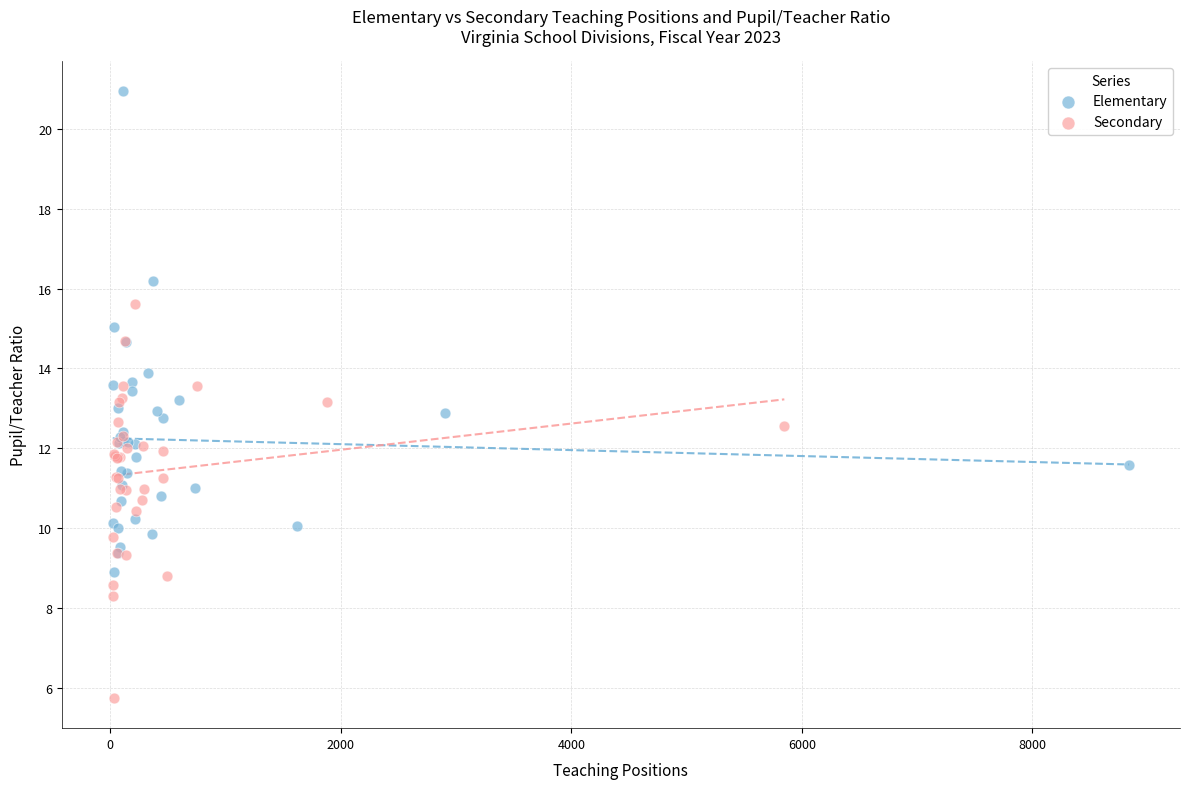

Which series contains the lowest Y value?

Secondary